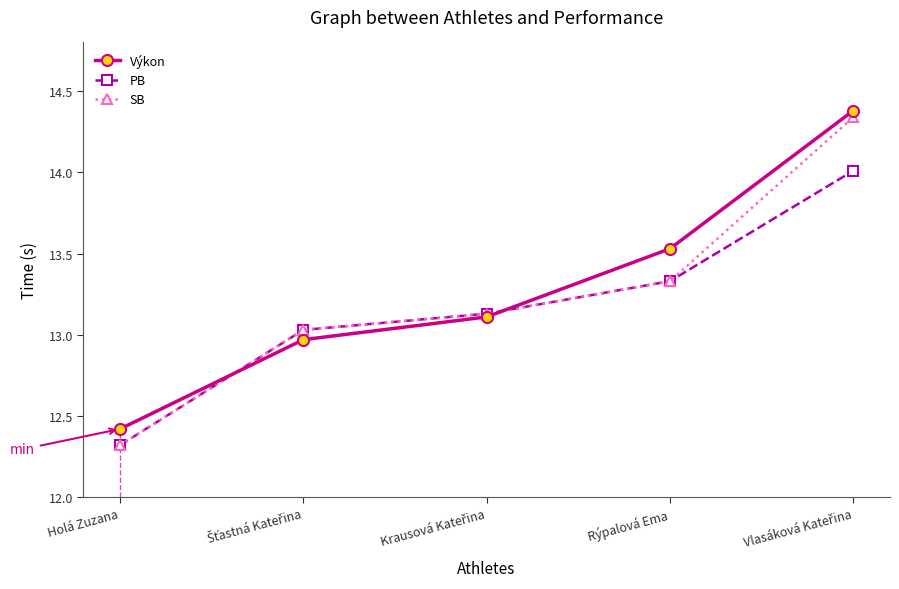

At how many categories does at least one series exceed 12?

5